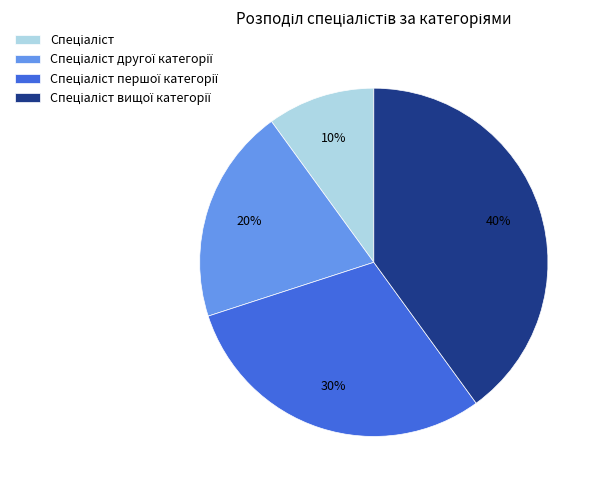

Count the number of slices in the pie.

4